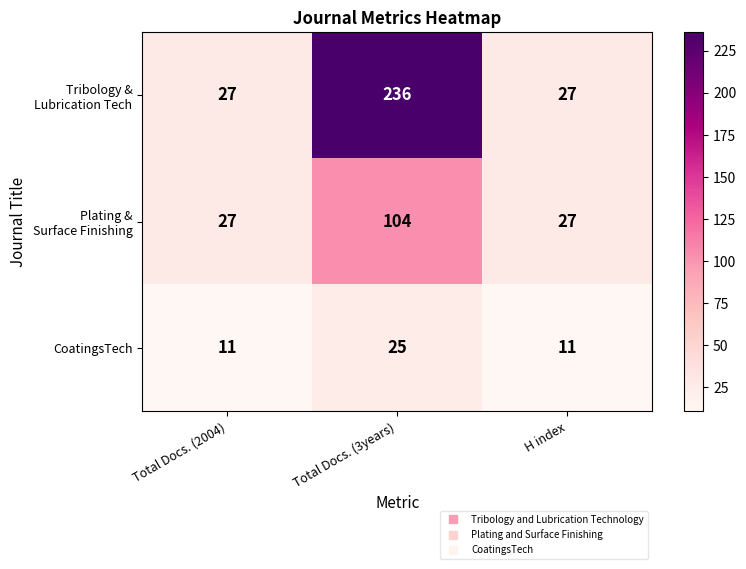

Which category has the highest value across all series?

Total Docs. (3years)